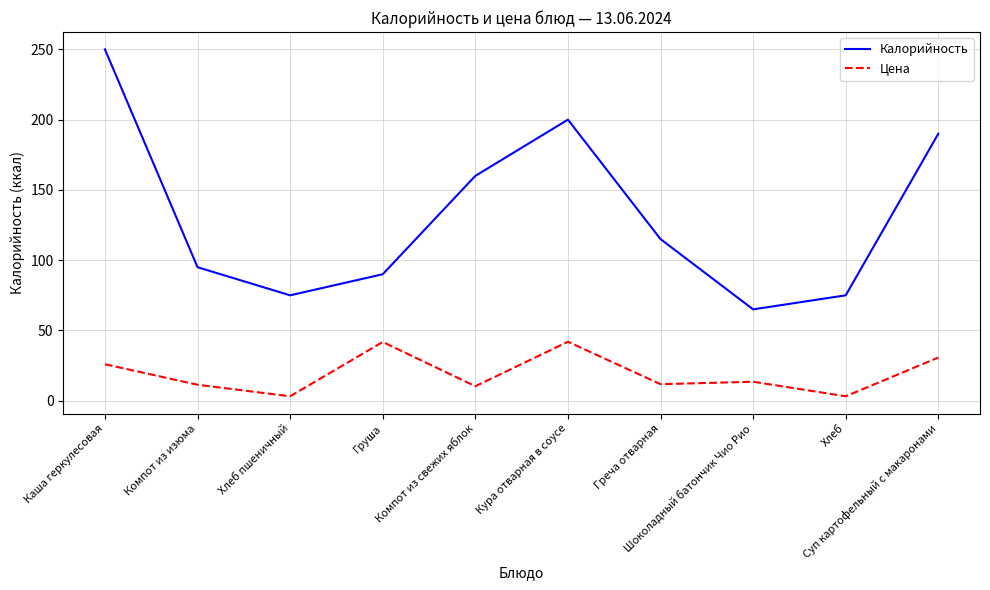

Where is the first local minimum for Калорийность?

Хлеб пшеничный